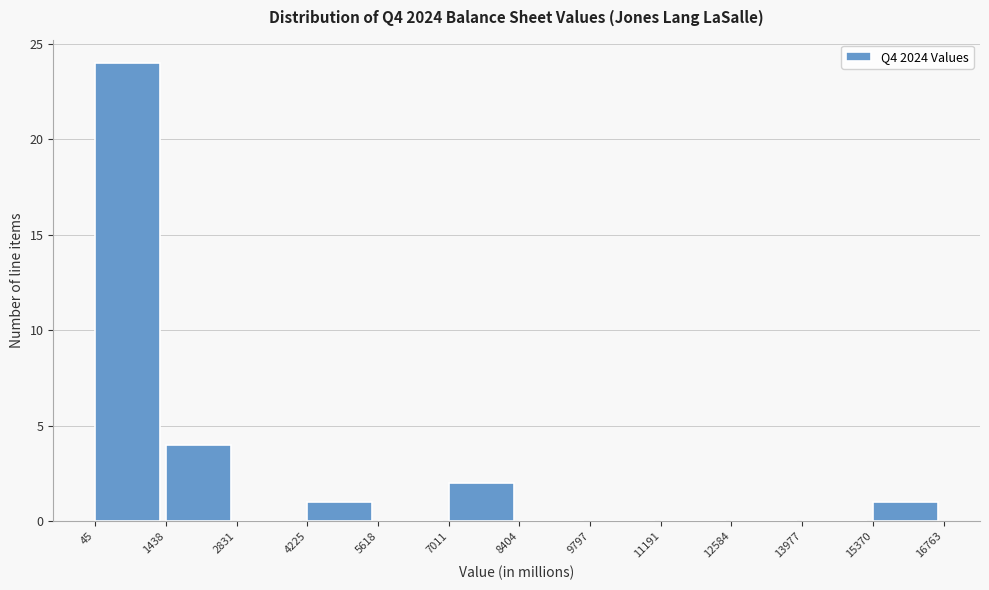

What is the height of the bar covering 45 to 1438 on the x-axis? The values are not printed on the chart, so give them approximately, as read against the axis.

24